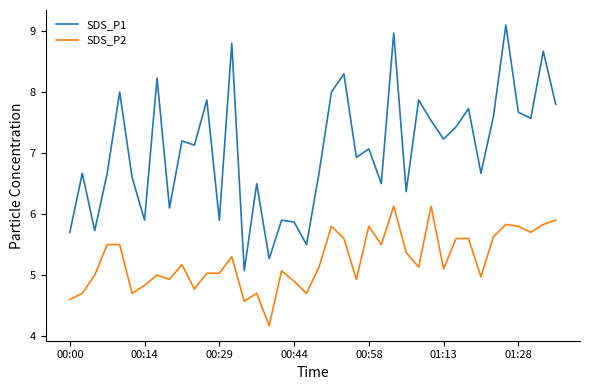

List the series in order of their peak value, highest first.

SDS_P1, SDS_P2